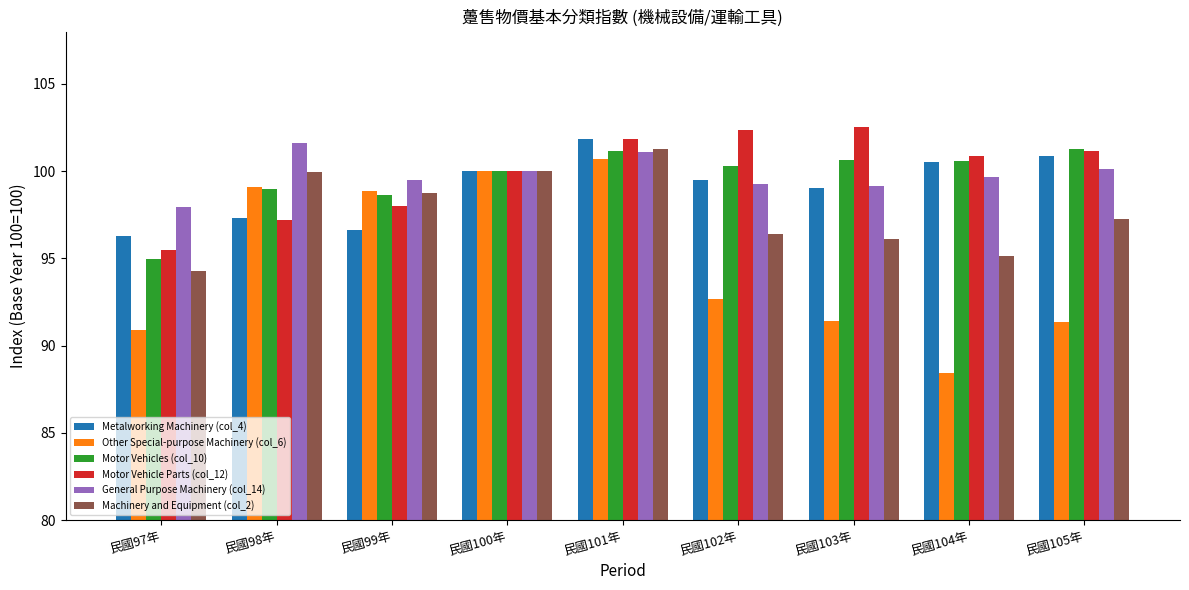

How many values in the General Purpose Machinery (col_14) series exceed 99?

8